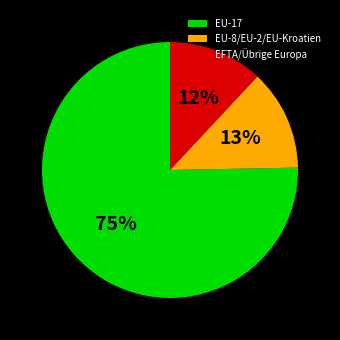

To the nearest percent, what is the average slice percentage?

33%